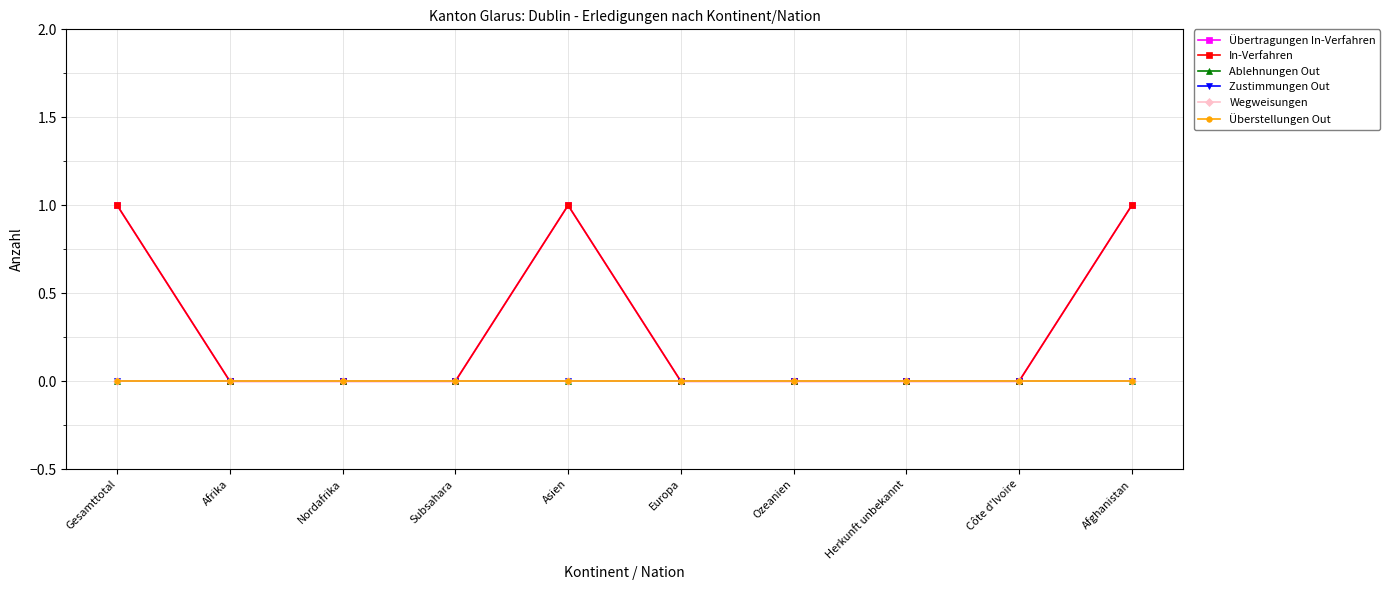

At which category is the sum across all series the highest?

Gesamttotal